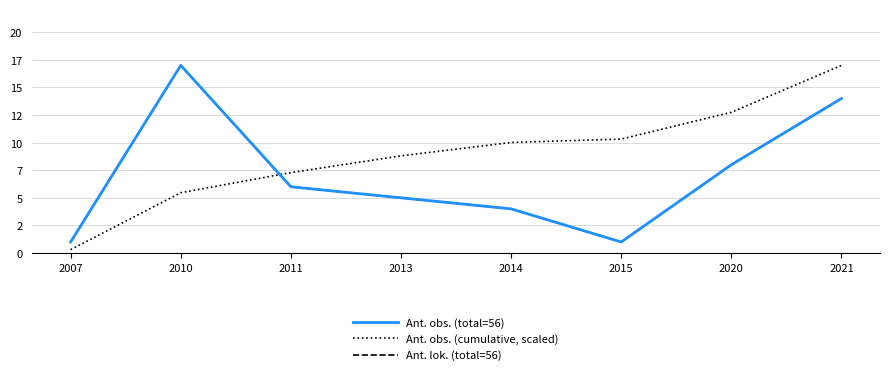

Is this an area chart (filled region under the line)?

No